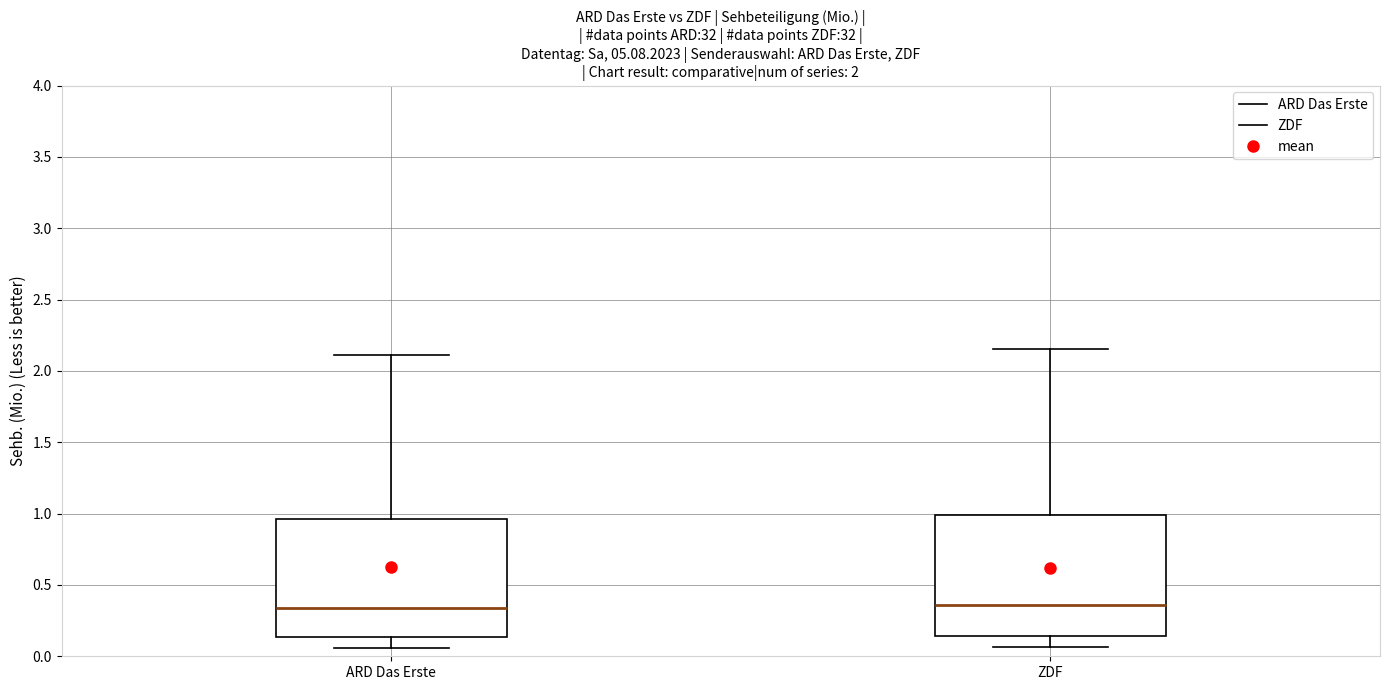

Reading left to right, read every box against the y-axis: the position of its median line, the range the box covers, and the ends of its whiskers. The values are not printed on the chart, so give them approximately, as read against the axis.

ARD Das Erste: median 0.35, box 0.15 to 0.95, whiskers 0.05 to 2.10
ZDF: median 0.35, box 0.15 to 1.00, whiskers 0.05 to 2.15